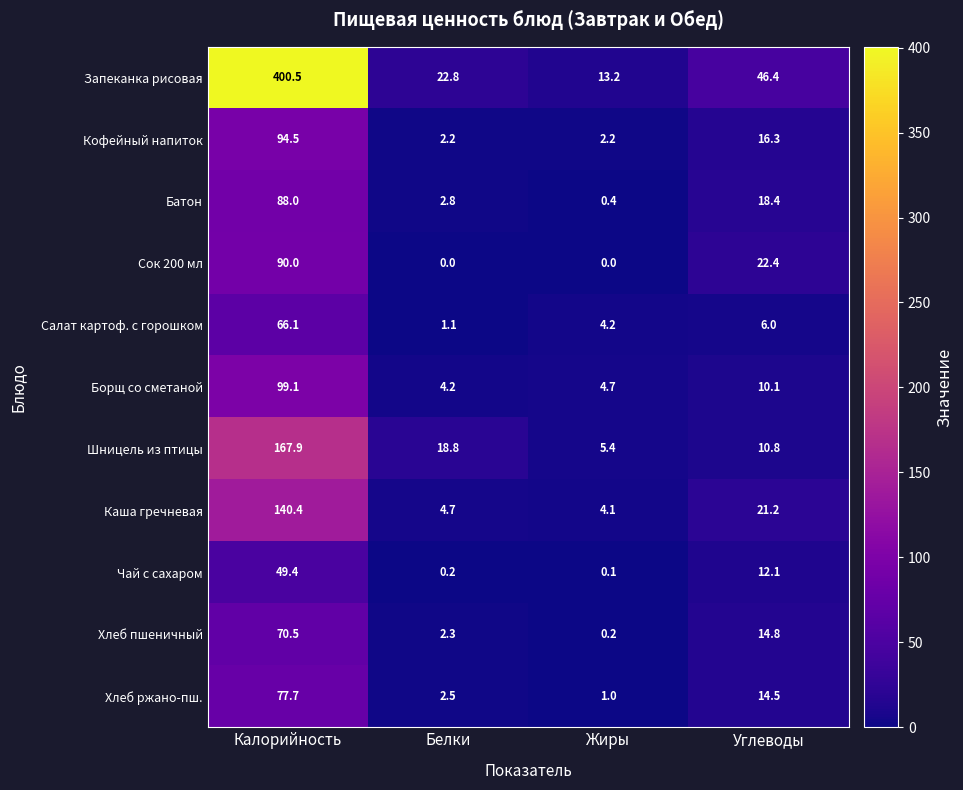

At which category is the sum across all series the highest?

Калорийность